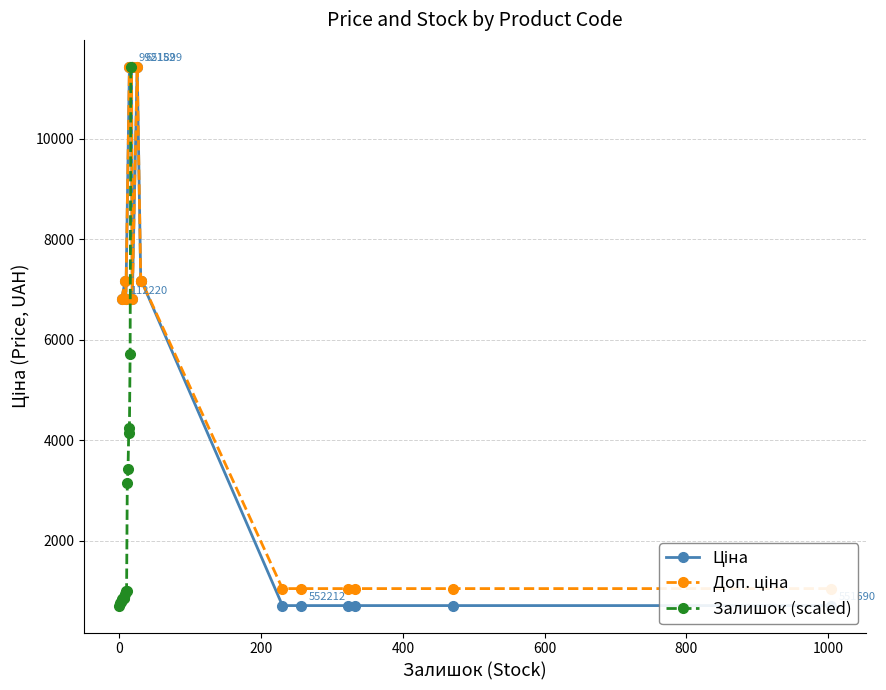

What is the value of the Залишок (scaled) point at the 12th from the left?

3141.9